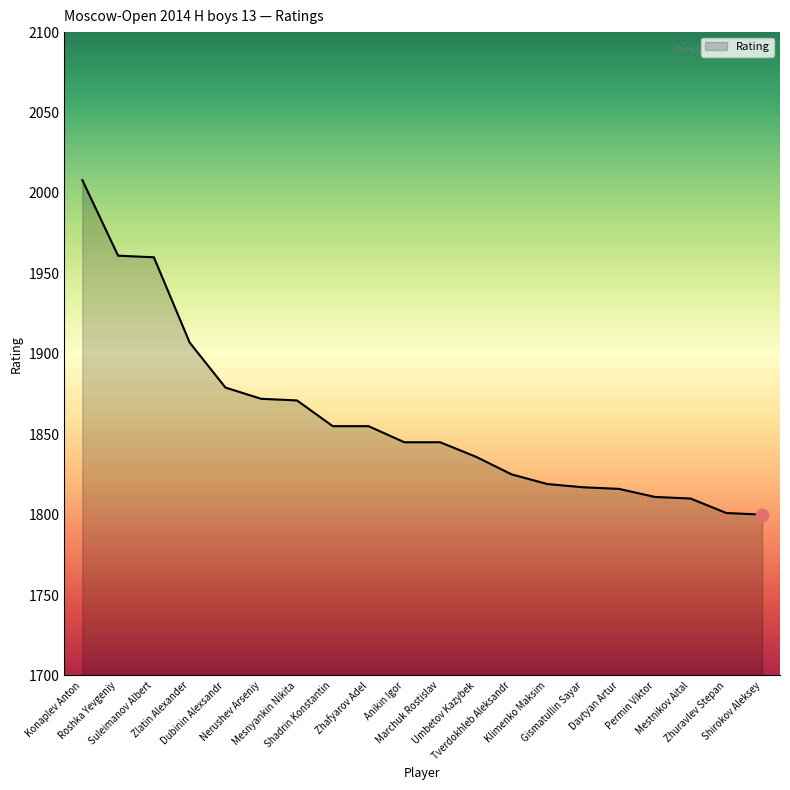

What is the change in value from Davtyan Artur to Shirokov Aleksey?

-16